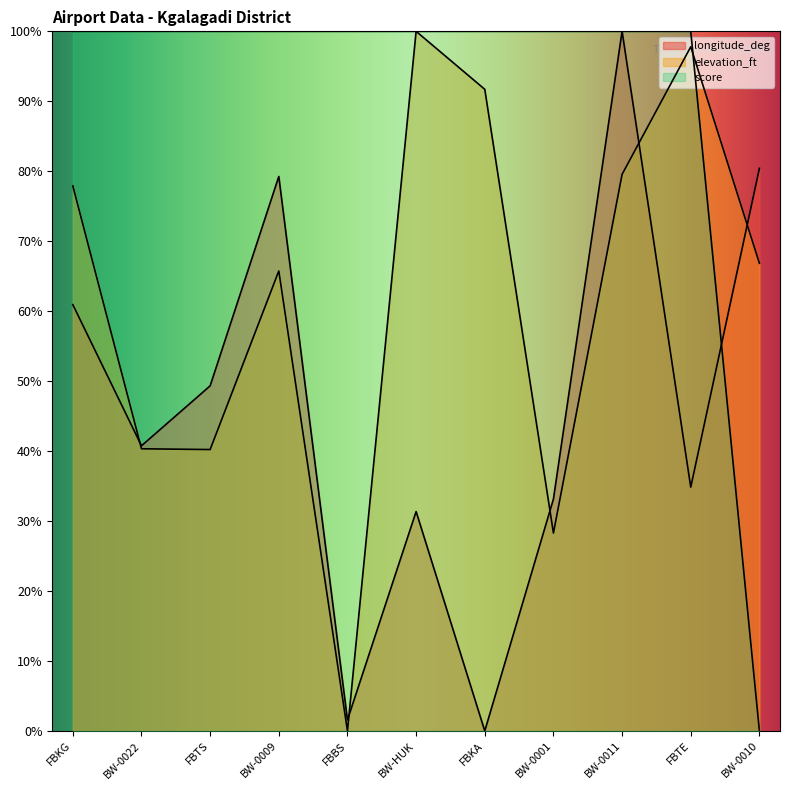

Rank the categories by elevation_ft value from highest to lowest.

BW-HUK, FBTE, FBKA, BW-0011, FBKG, BW-0010, BW-0009, BW-0022, FBTS, BW-0001, FBBS